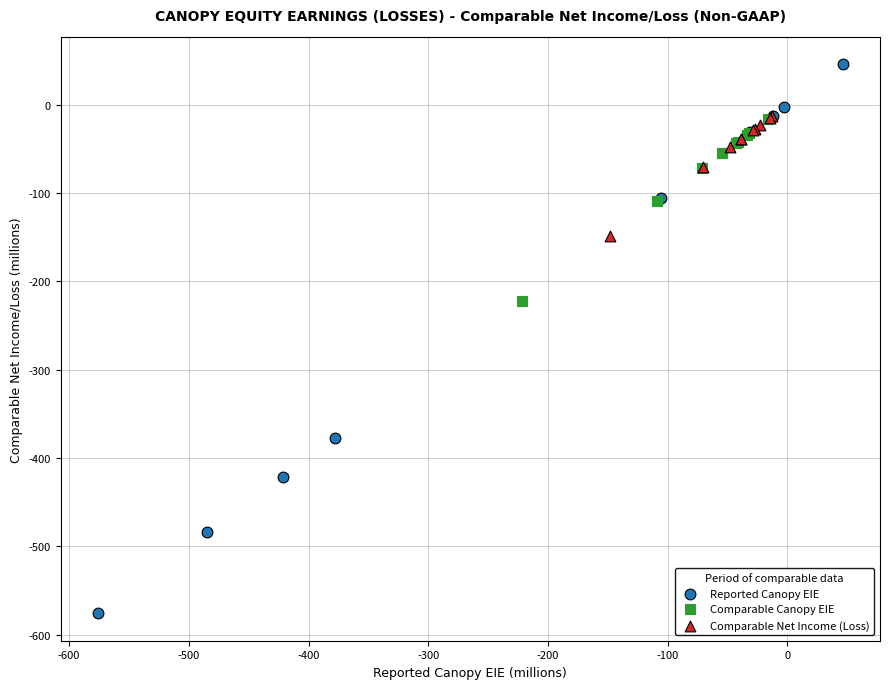

Which series contains the lowest Y value?

Reported Canopy EIE